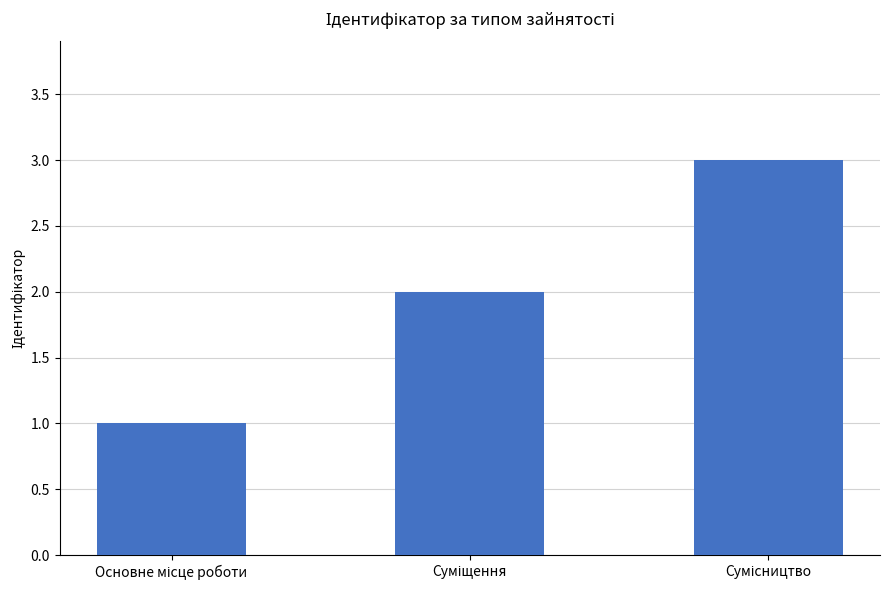

Does the chart contain any negative values?

No